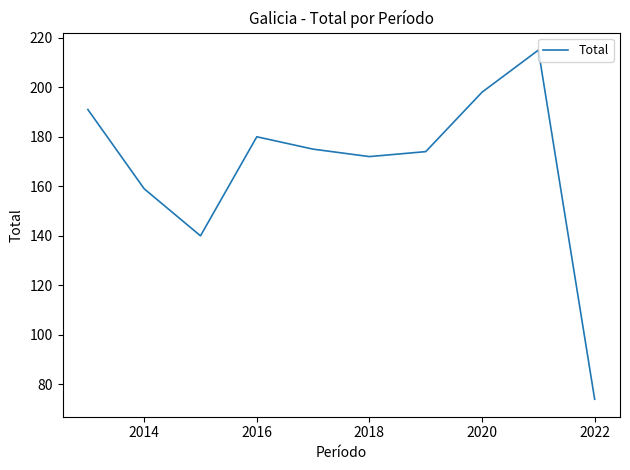

What is the maximum value shown in the chart?

215